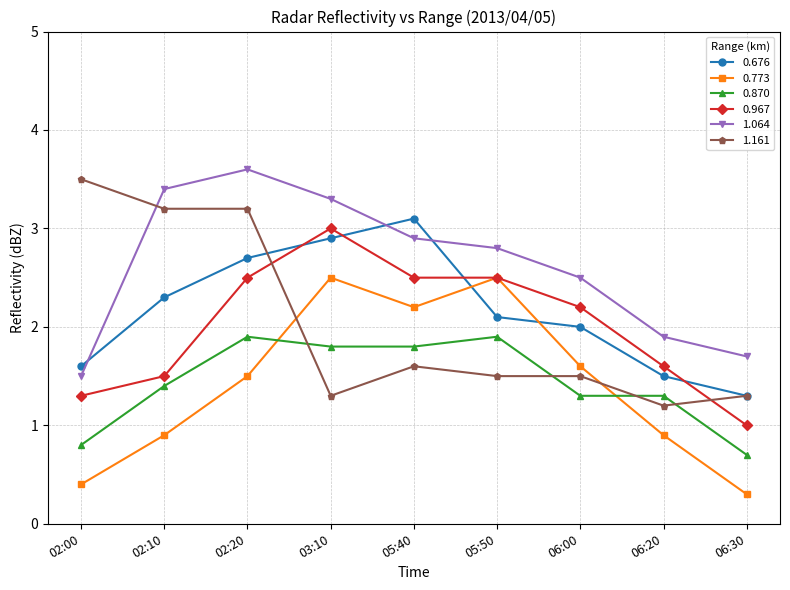

What is the difference between the 1.064 values at 02:00 and 06:20?

0.4